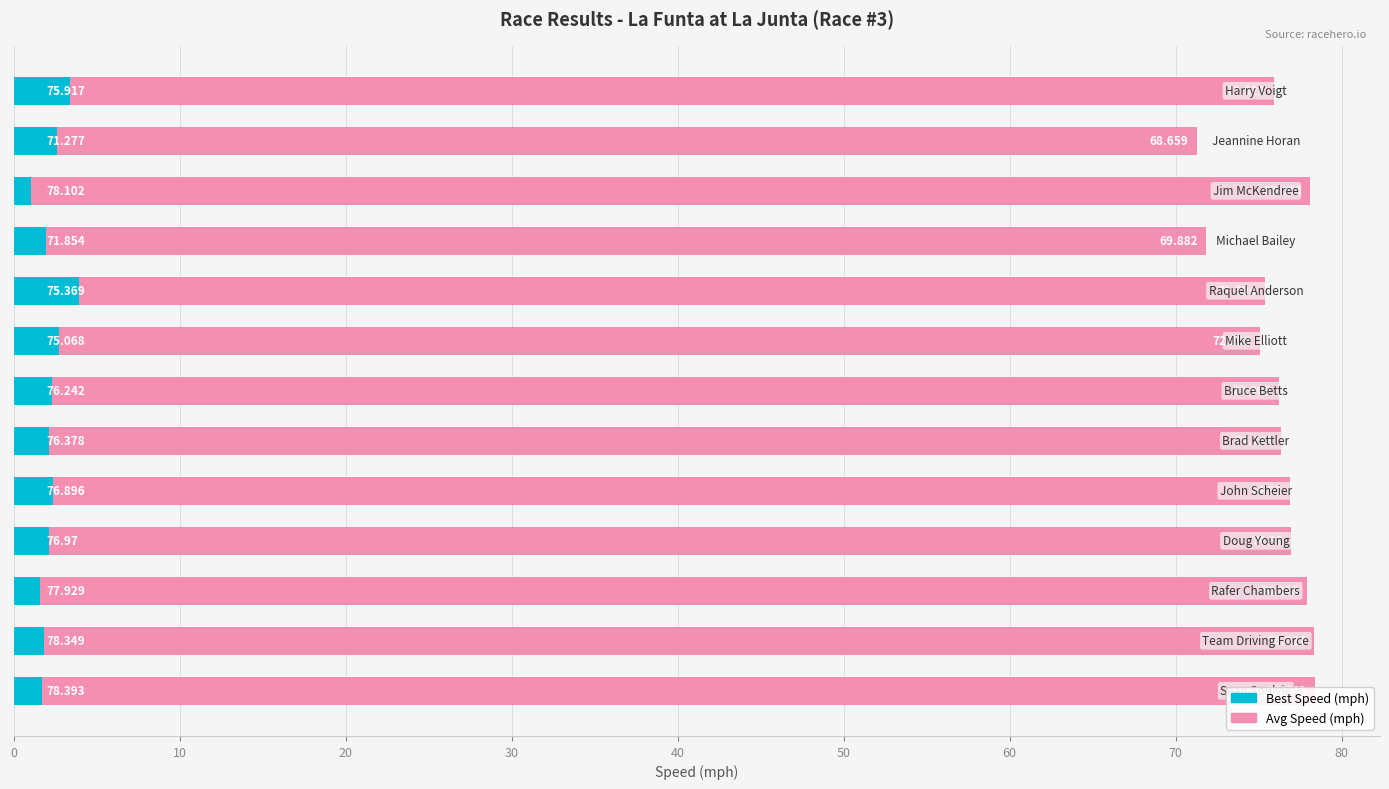

The Avg Speed (mph) series shows 127.4 at 30. True or false?

False